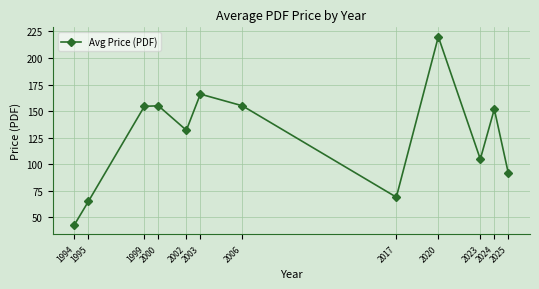

Which has a higher value, 1994 or 2000?

2000